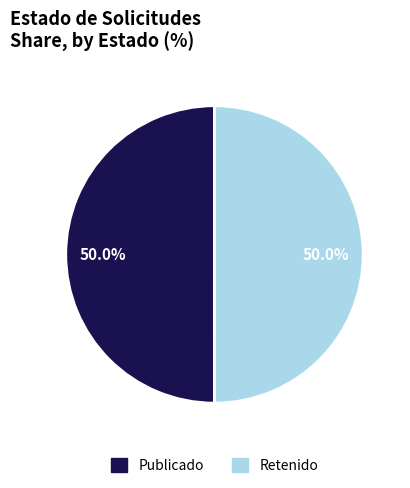

To the nearest percent, what is the average slice percentage?

50%